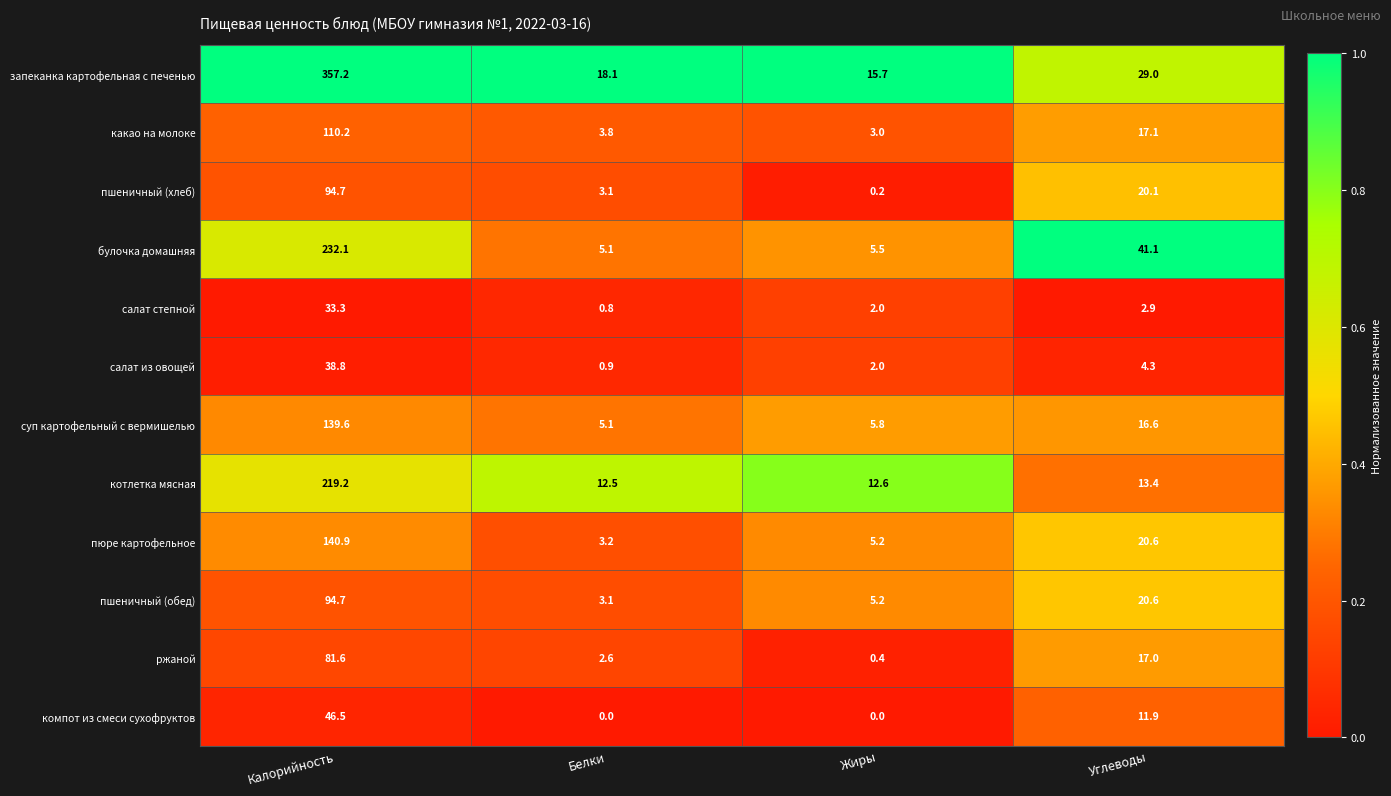

What is the difference between the maximum and second lowest values in the пшеничный (обед) series?

89.5